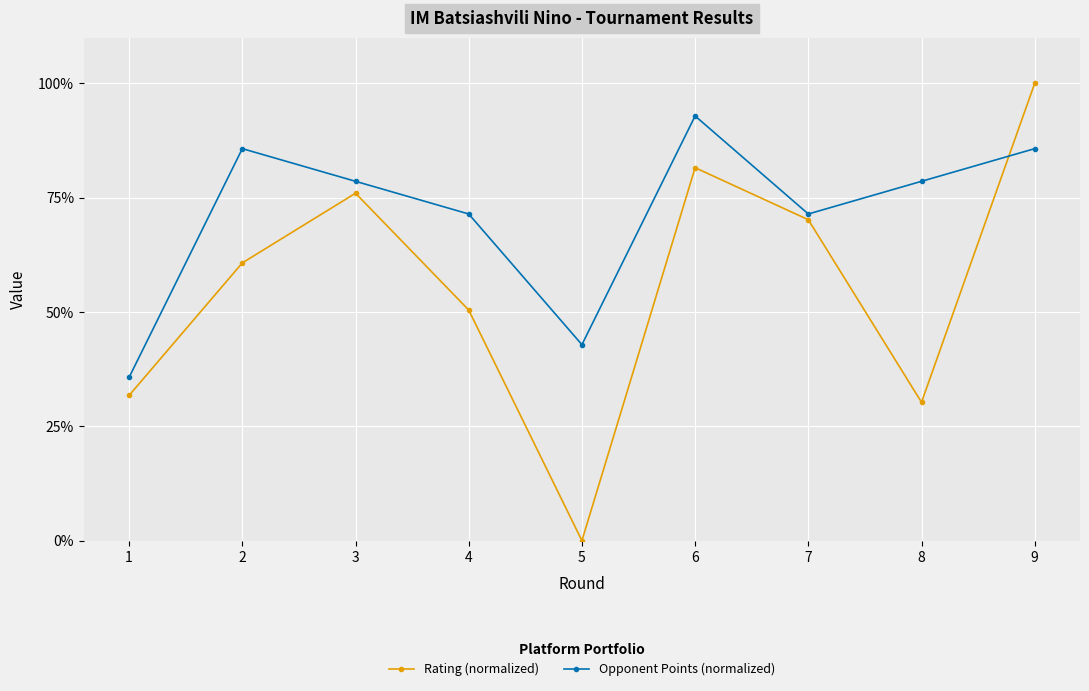

What is the sum of the Rating (normalized) values at 3 and 7?

146.1